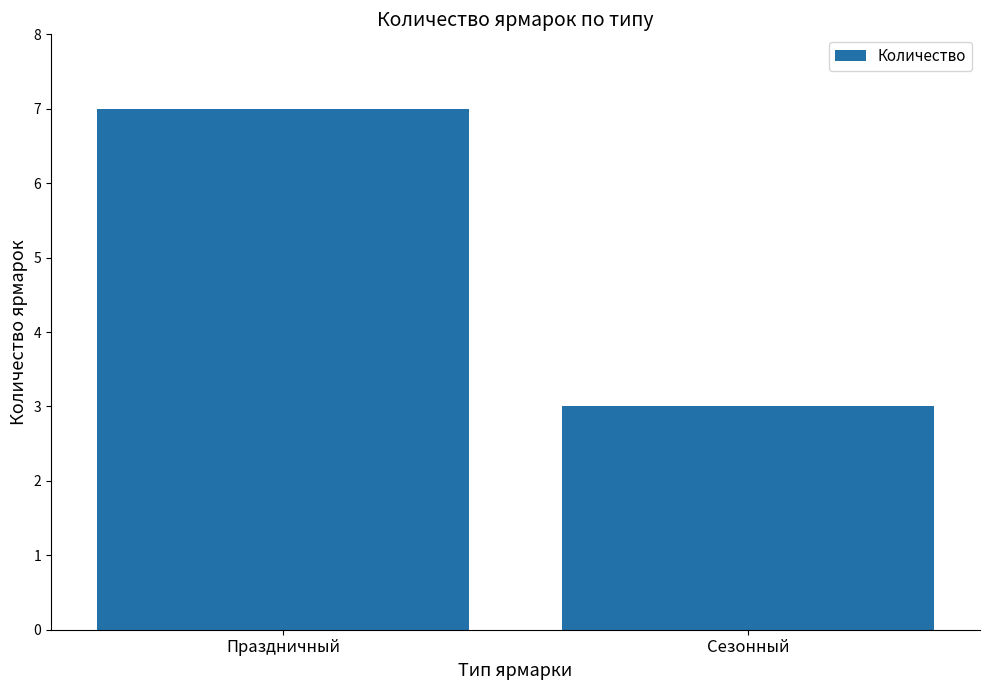

What is the change in value from Праздничный to Сезонный?

-4